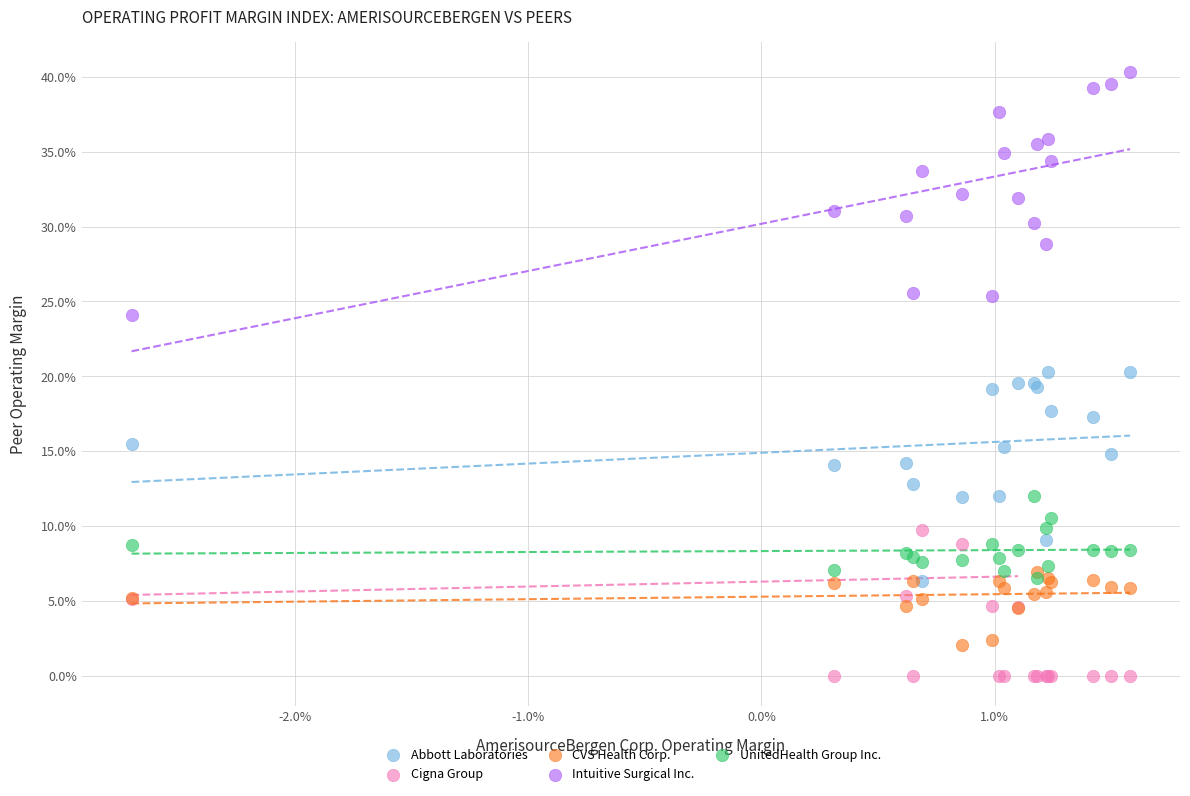

Which series contains the lowest Y value?

Cigna Group